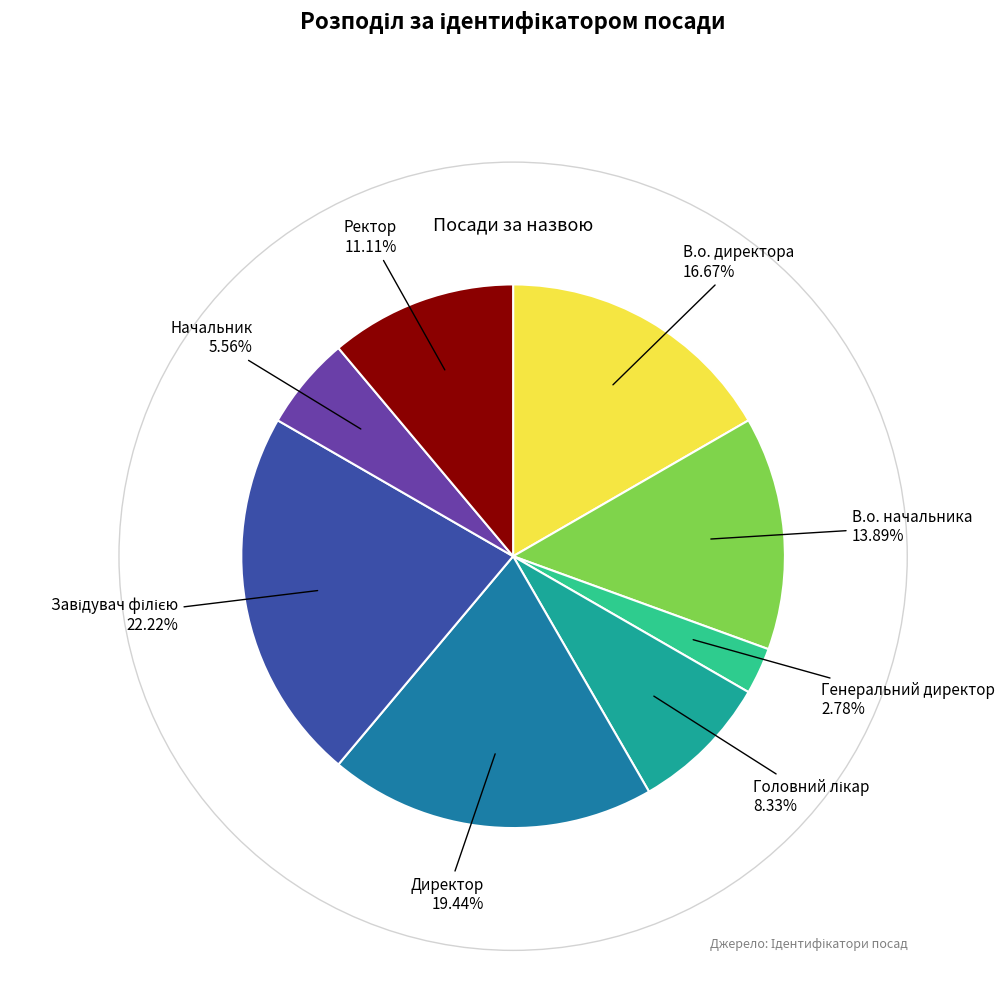

Is there a majority slice in this chart?

No